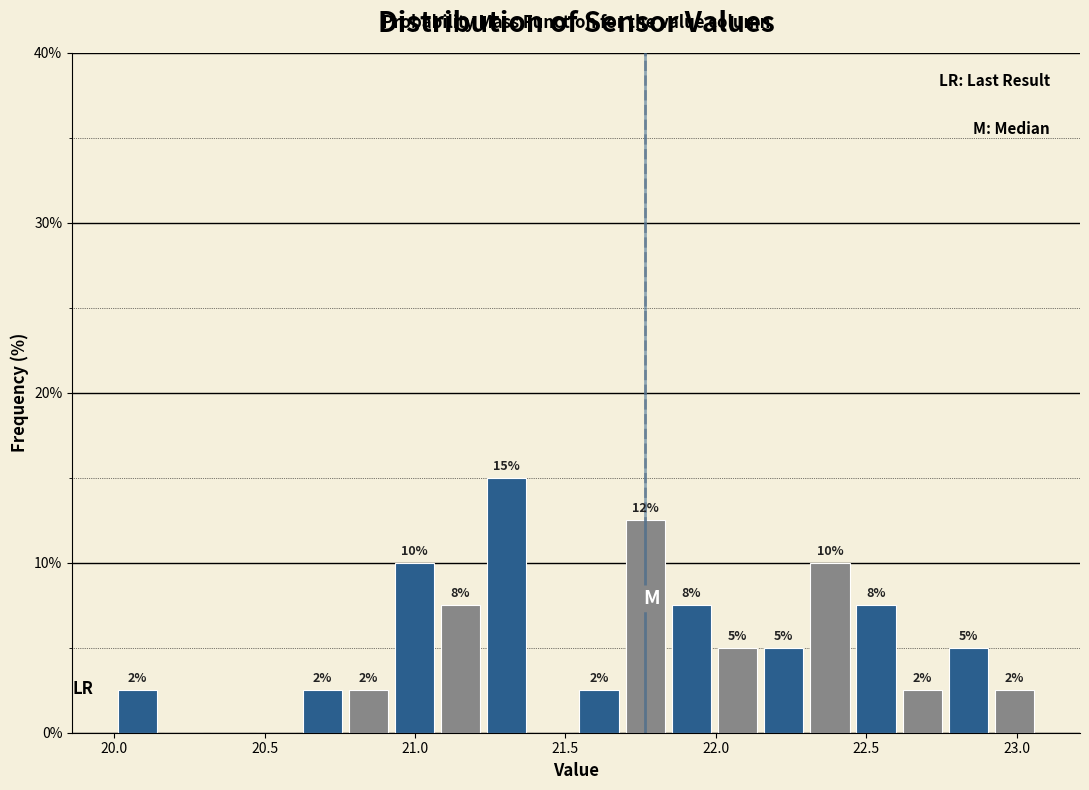

Around what value on the x-axis is the tallest bar? Give the approximate position of its centre, as read against the axis.

21.30